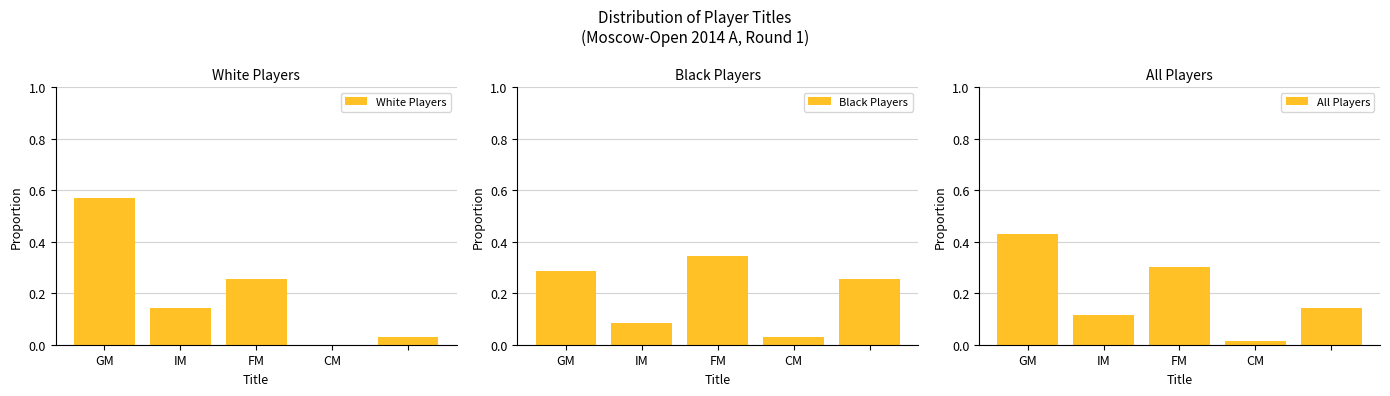

How many data points does each series have?

5